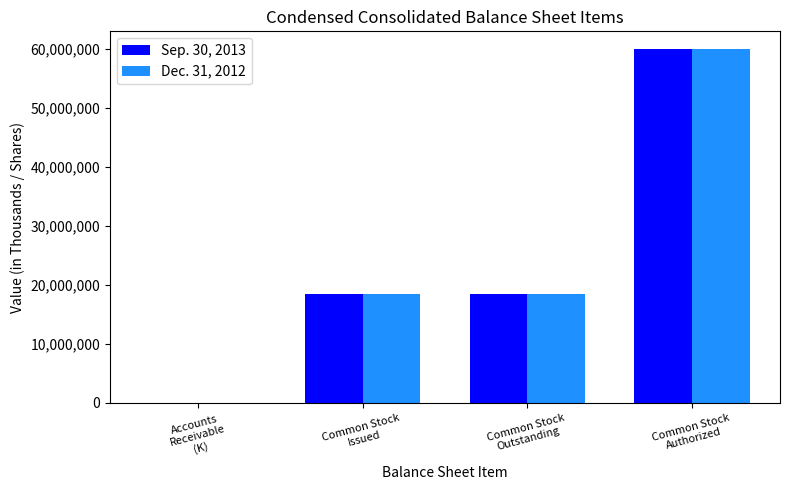

What is the sum of all Sep. 30, 2013 values?

96937613